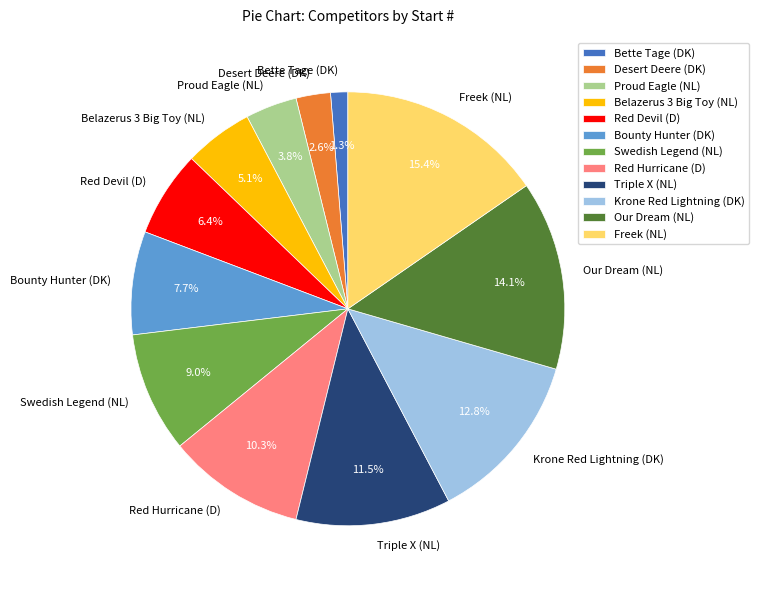

What is the smallest slice in the pie chart?

Bette Tage (DK)